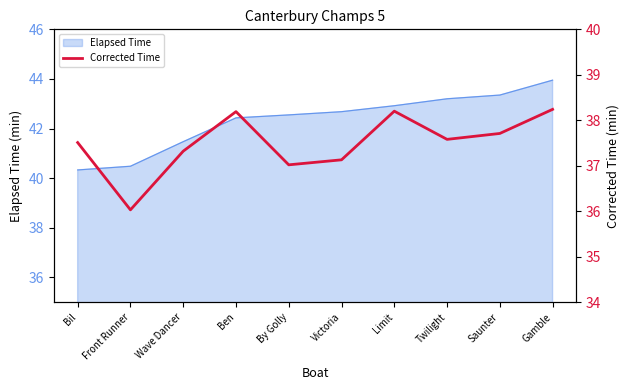

What is the minimum value for Elapsed Time?

40.3